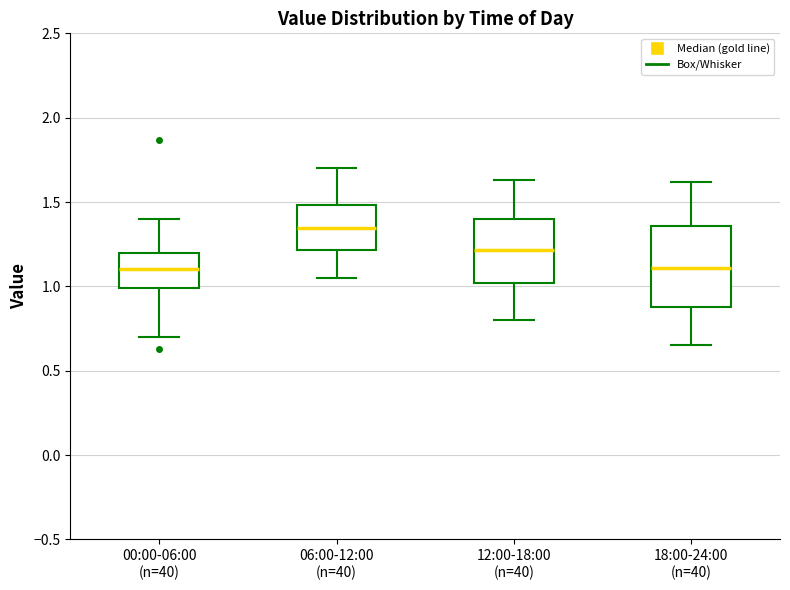

Reading left to right, transcribe this box plot: for each box, give where its median line is, the range the box spans, and where its two whiskers end, as read against the y-axis. The values are not printed on the chart, so give them approximately, as read against the axis.

00:00-06:00 (n=40): median 1.10, box 1.00 to 1.20, whiskers 0.70 to 1.40
06:00-12:00 (n=40): median 1.35, box 1.20 to 1.50, whiskers 1.05 to 1.70
12:00-18:00 (n=40): median 1.20, box 1.00 to 1.40, whiskers 0.80 to 1.65
18:00-24:00 (n=40): median 1.10, box 0.90 to 1.35, whiskers 0.65 to 1.60